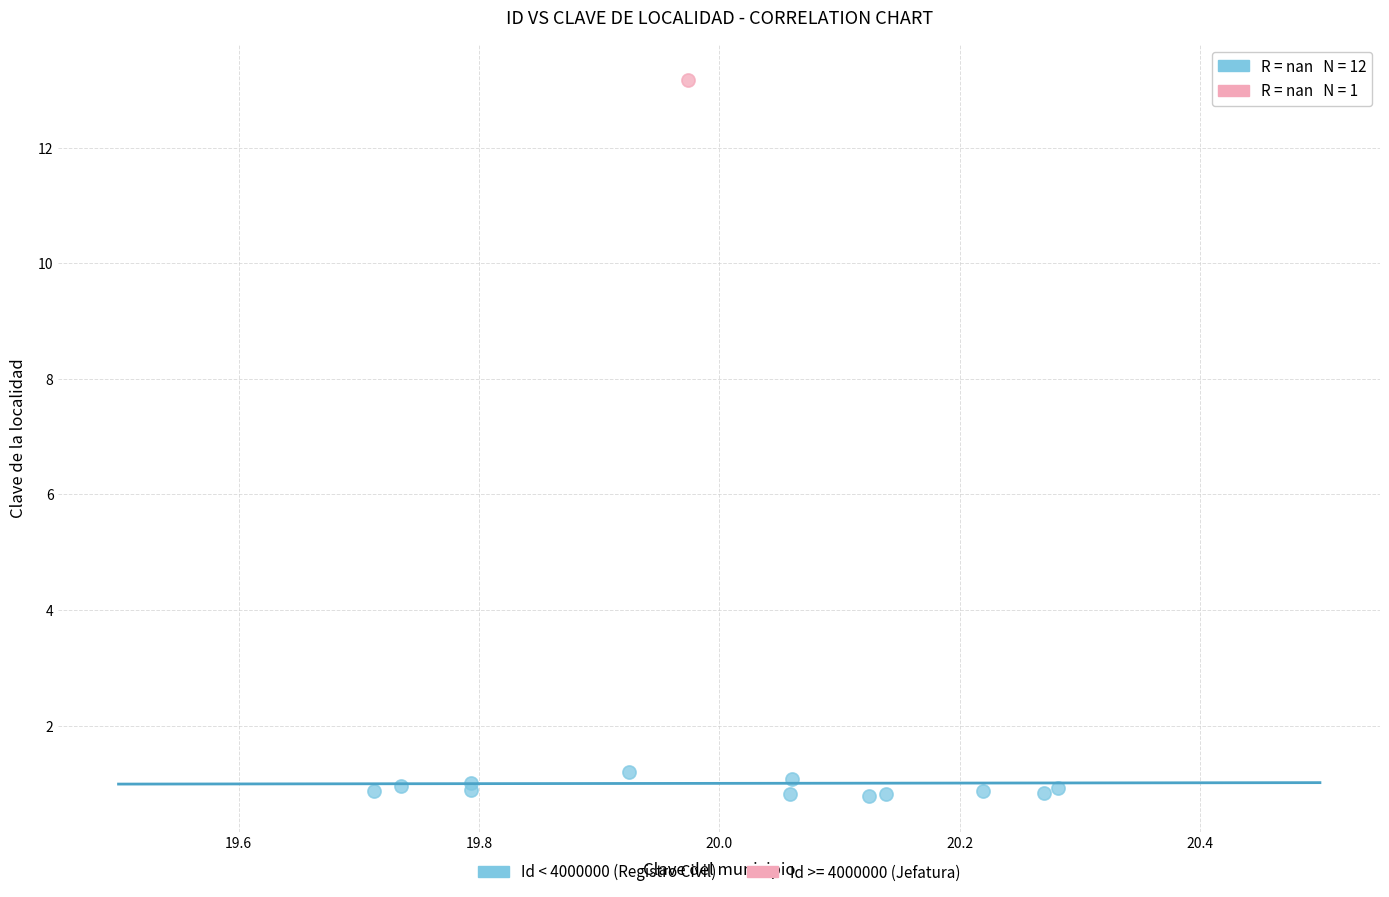

What are all the series names shown in the legend?

Id < 4000000 (Registro Civil), Id >= 4000000 (Jefatura)